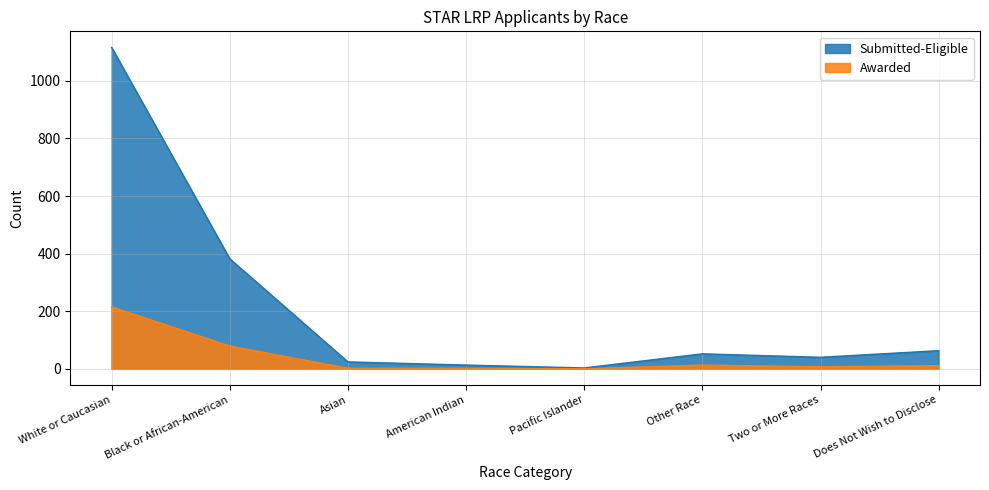

List the series in order of their overall mean, highest first.

Submitted-Eligible, Awarded